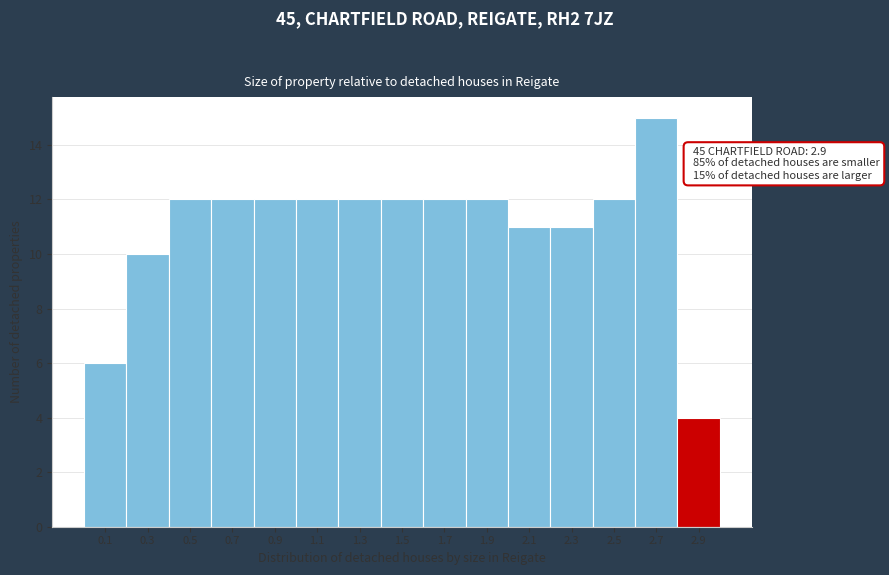

Reading right to left, what are all the values shown in this chart?

2.9=4	2.7=15	2.5=12	2.3=11	2.1=11	1.9=12	1.7=12	1.5=12	1.3=12	1.1=12	0.9=12	0.7=12	0.5=12	0.3=10	0.1=6